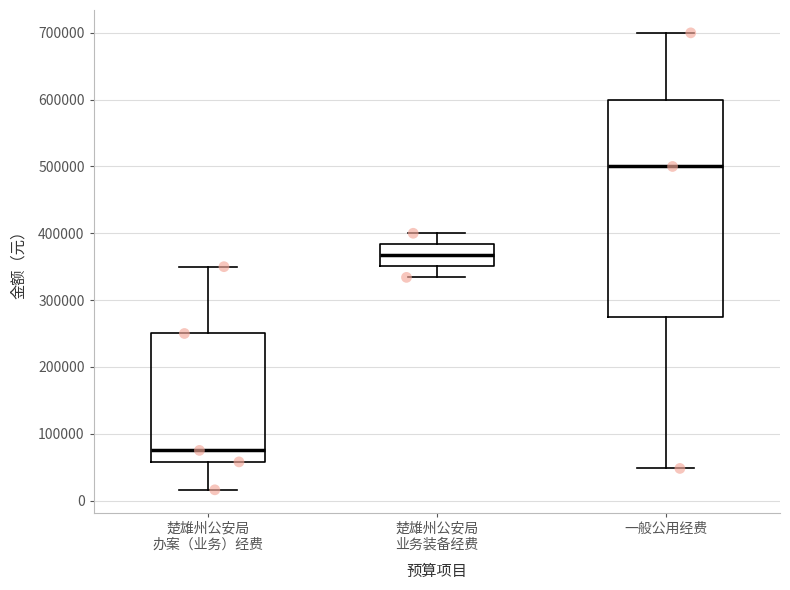

Reading left to right, read every box against the y-axis: the position of its median line, the range the box covers, and the ends of its whiskers. The values are not printed on the chart, so give them approximately, as read against the axis.

楚雄州公安局 办案（业务）经费: median 80000, box 60000 to 250000, whiskers 20000 to 350000
楚雄州公安局 业务装备经费: median 370000, box 350000 to 380000, whiskers 330000 to 400000
一般公用经费: median 500000, box 270000 to 600000, whiskers 50000 to 700000